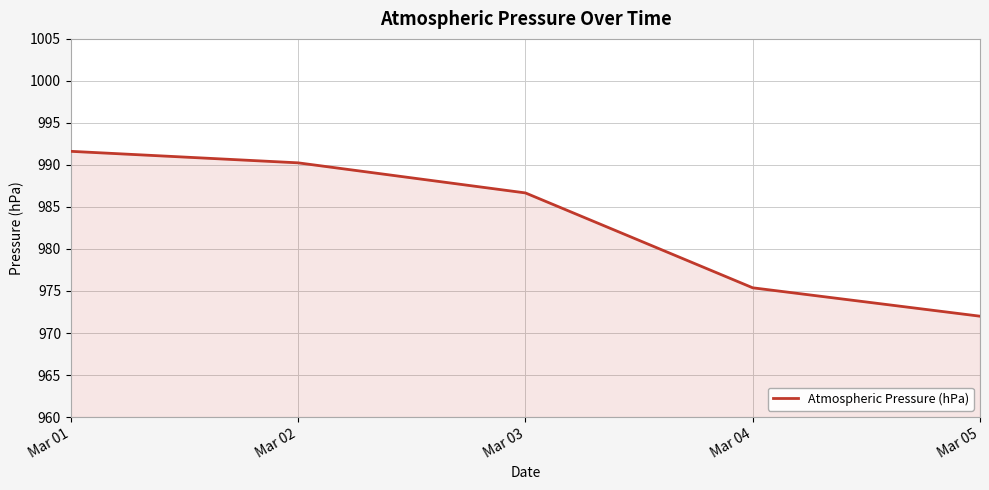

The chart shows a value of 972.0 at Mar 05. True or false?

True